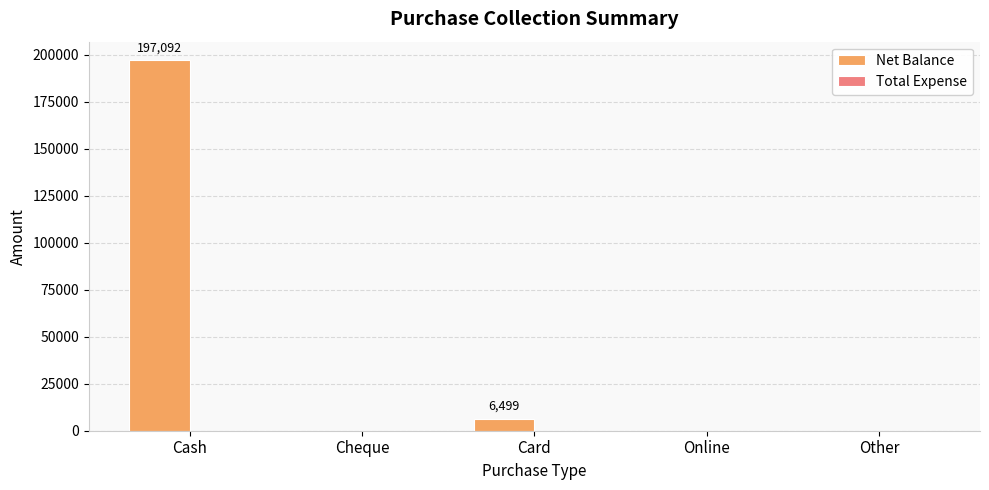

What is the change in value from Cash to Online?

-197092